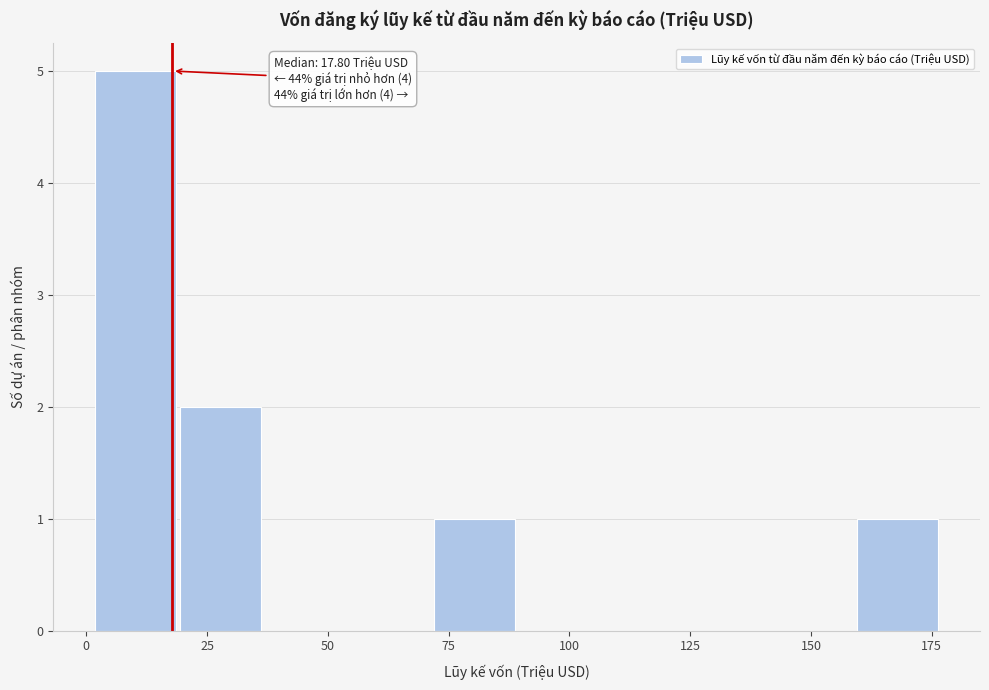

Around what value on the x-axis is the tallest bar? Give the approximate position of its centre, as read against the axis.

10